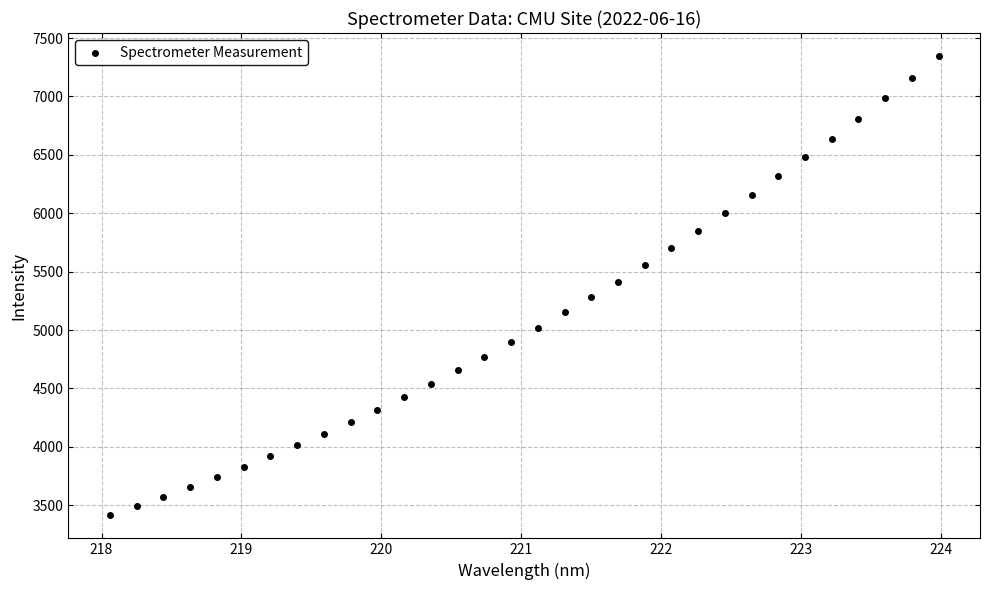

What is the range of Y values (max minus min)?

3933.6